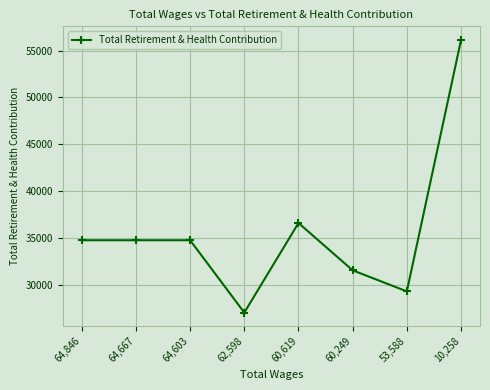

Reading left to right, extract all data points from this chart.

64,846=34744	64,667=34744	64,603=34744	62,598=27015	60,619=36585	60,249=31531	53,588=29283	10,258=56133